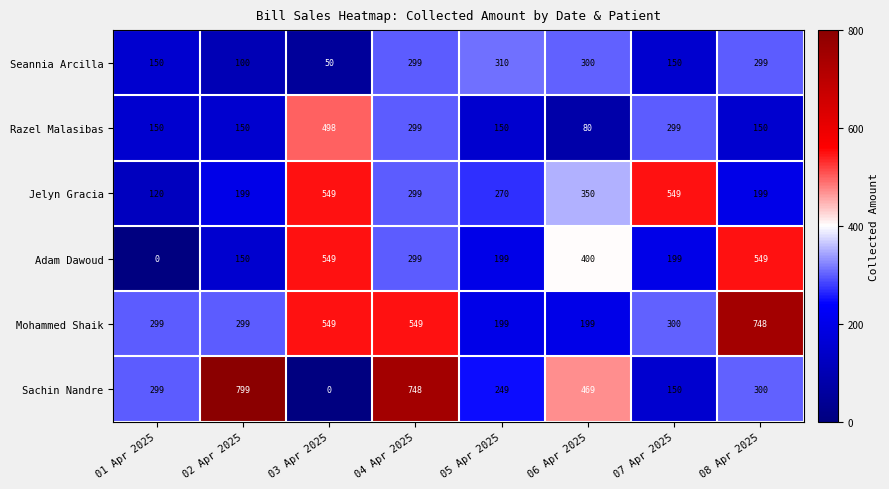

The value of Razel Malasibas at 05 Apr 2025 is 104. True or false?

False